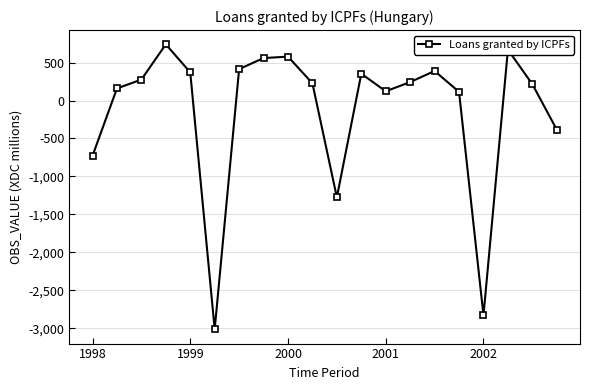

What is the difference between the second highest and second lowest values?

3499